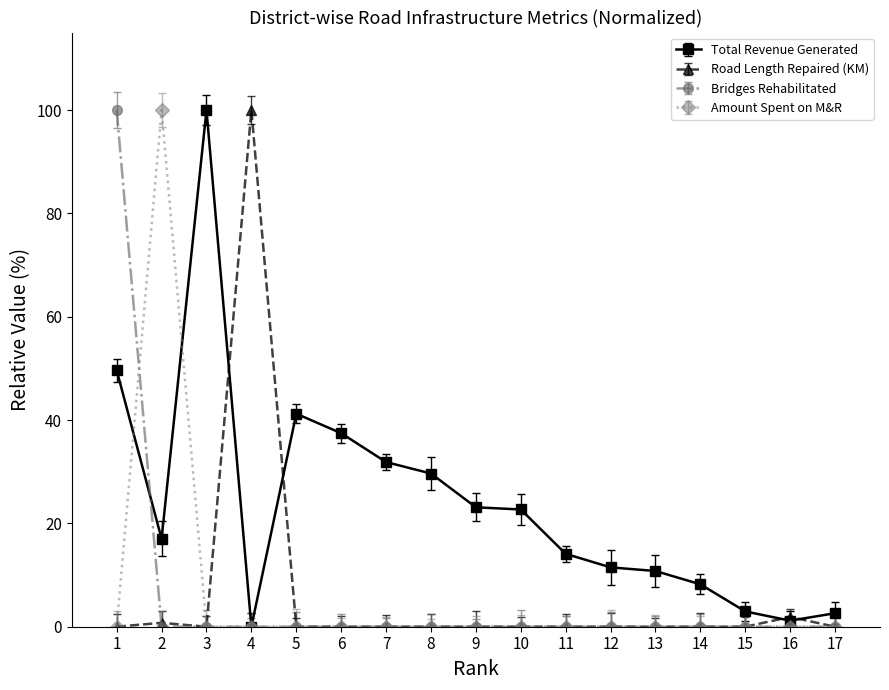

What is the value of the Total Revenue Generated point at the 13th from the left?

10.8